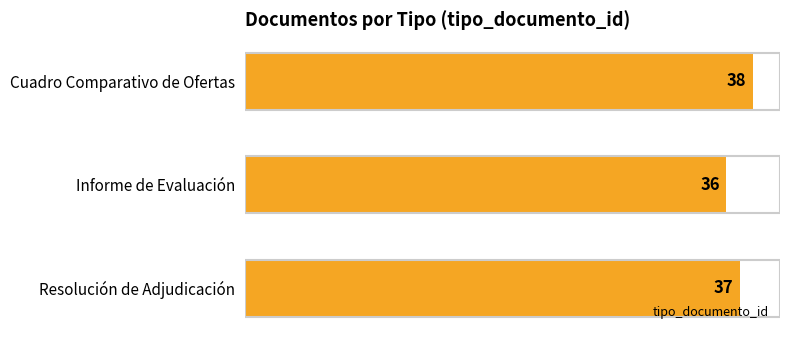

What is the smallest value displayed?

36